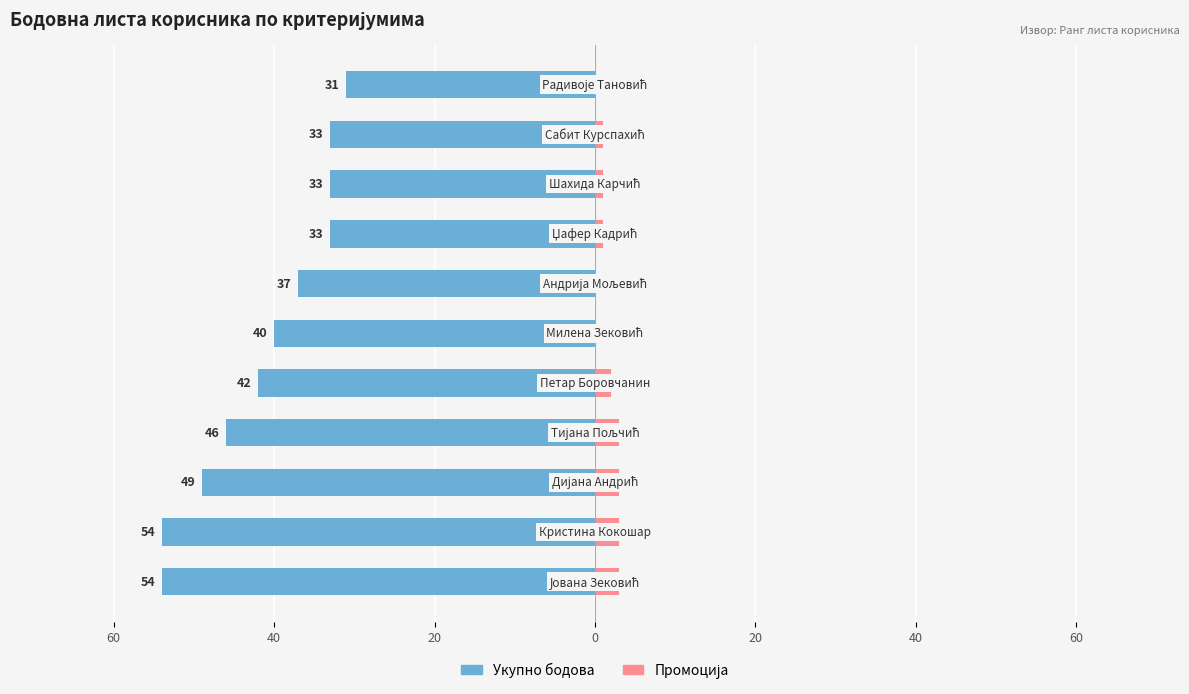

What is the difference between the maximum and minimum values in the Промоција series?

3